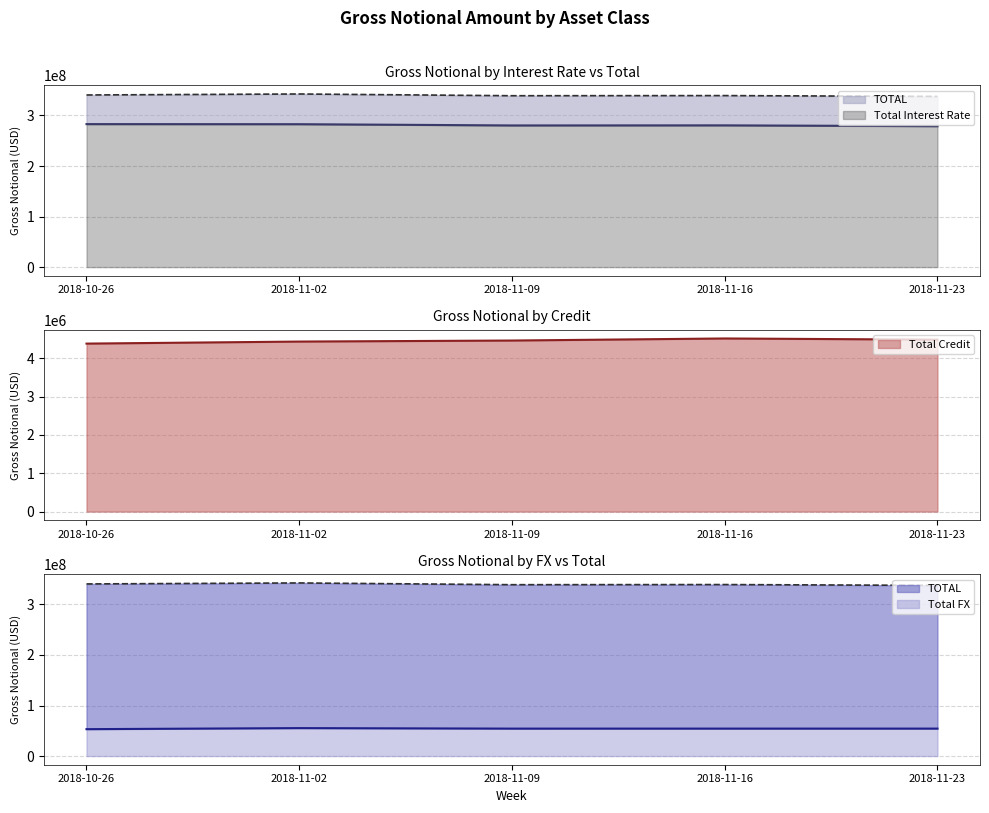

True or false: Total Credit and Total Interest Rate cross at least once.

False